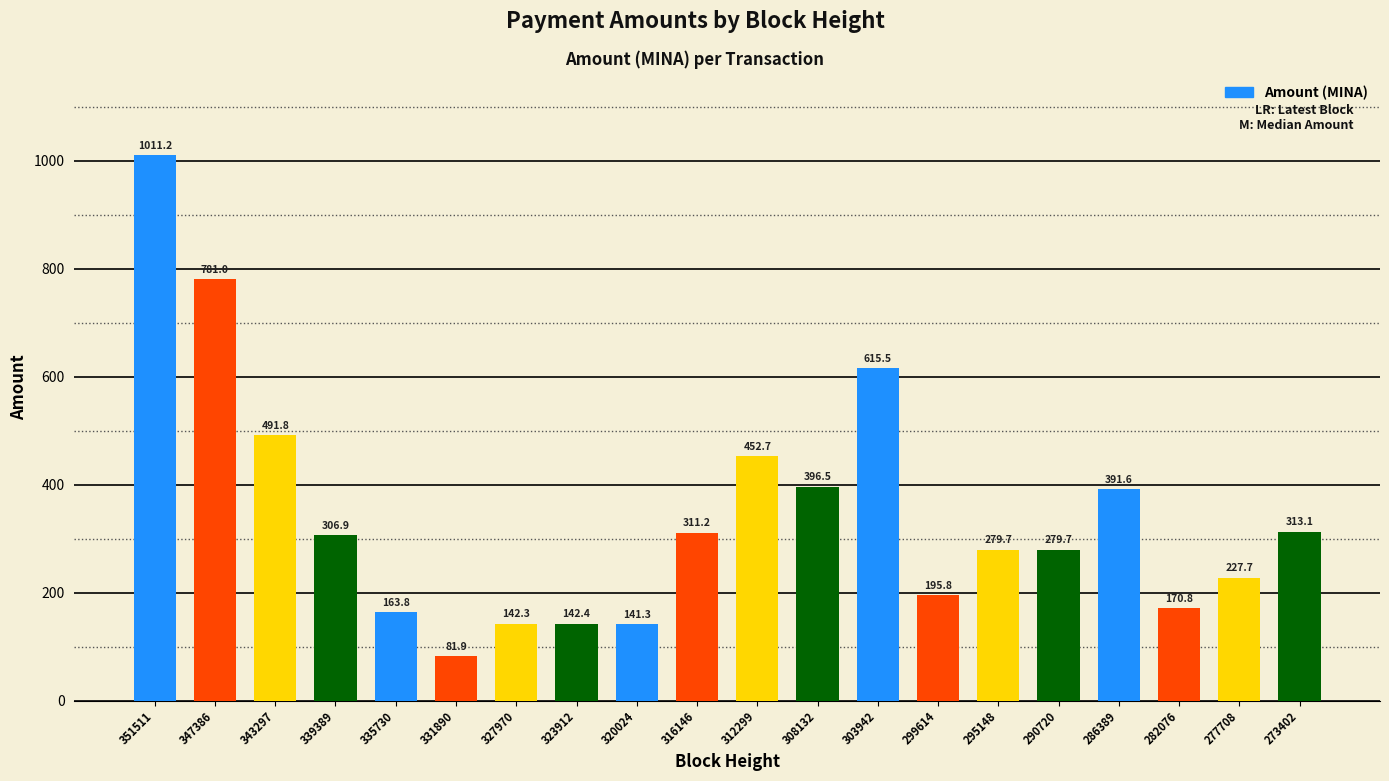

What is the ratio of the value at 282076 to the value at 316146?

0.5